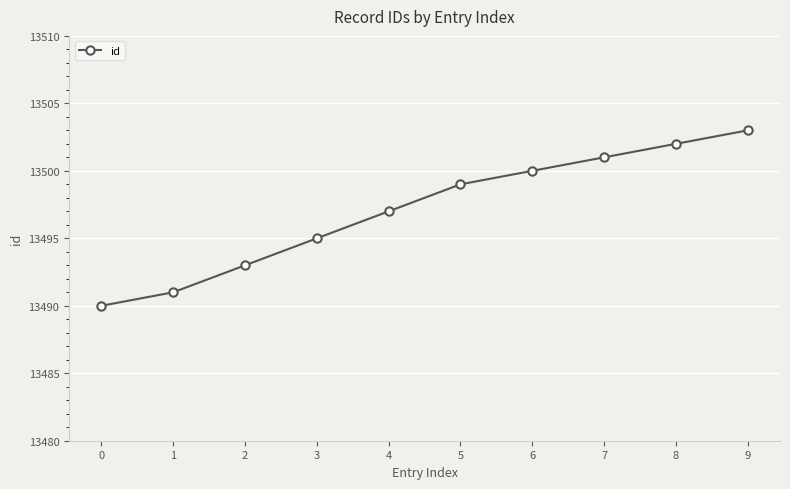

Rank the categories by value from lowest to highest.

0, 1, 2, 3, 4, 5, 6, 7, 8, 9